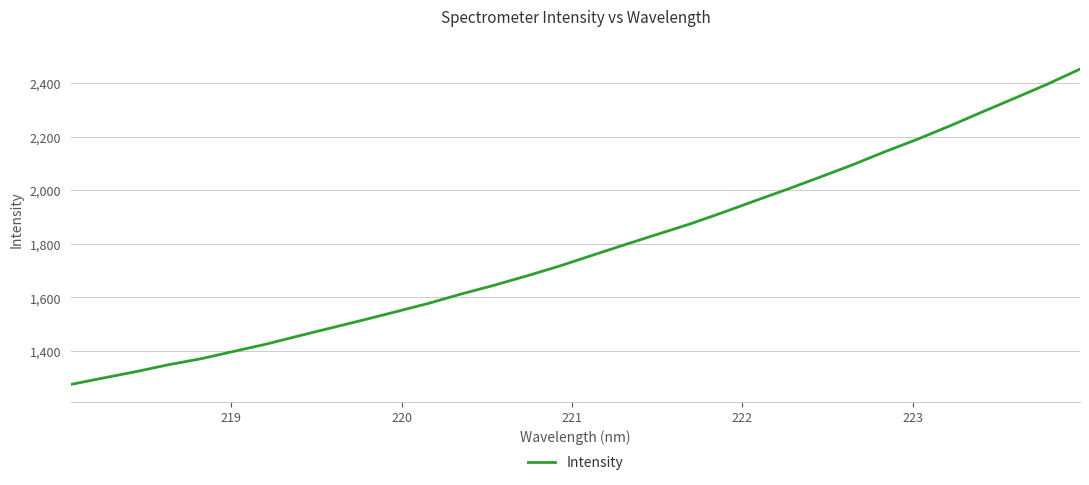

What is the difference between the maximum and minimum values?

1176.4